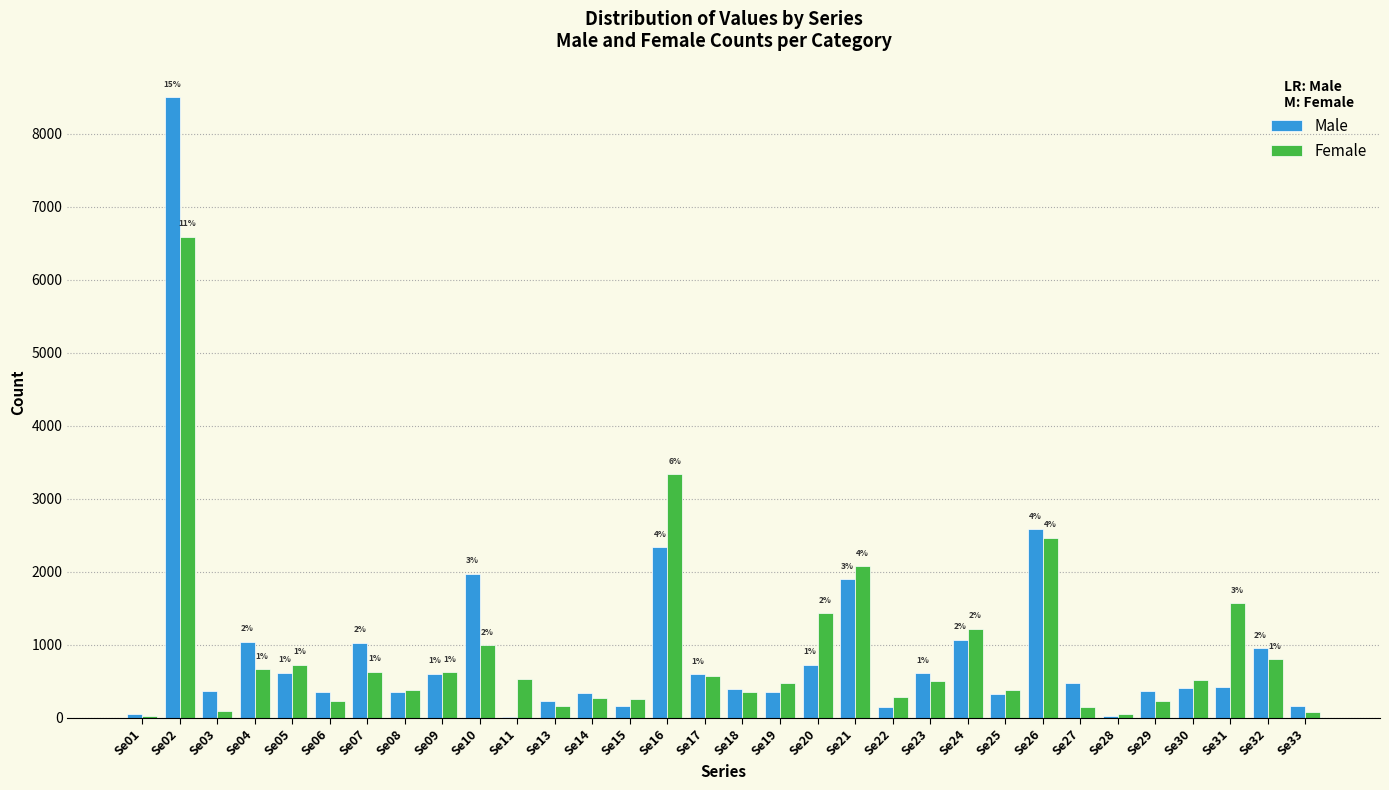

Which series changed the most between Se15 and Se32?

Male